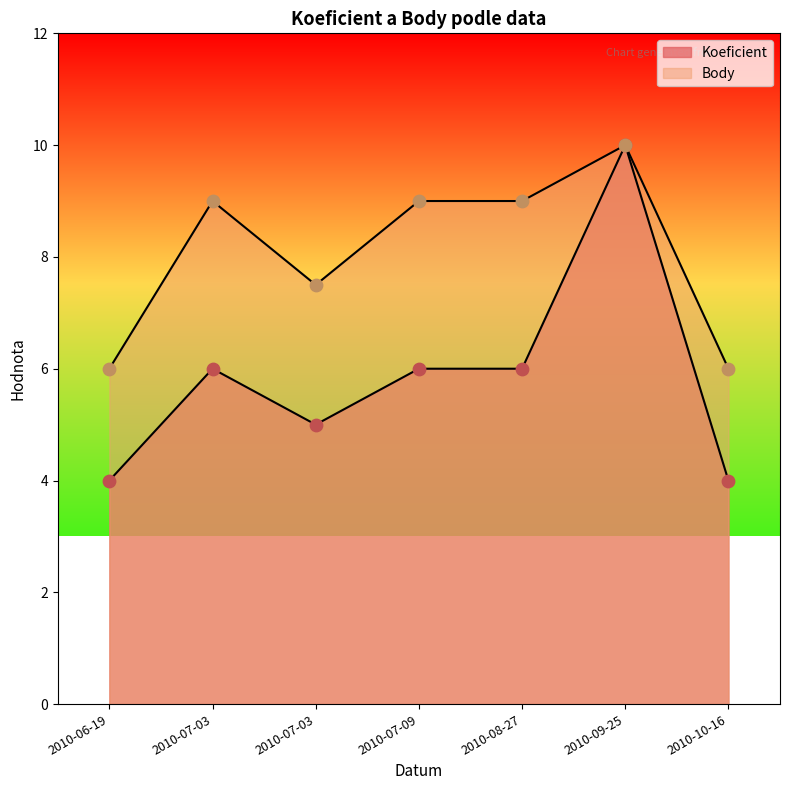

Which series contains the lowest Y value?

Koeficient